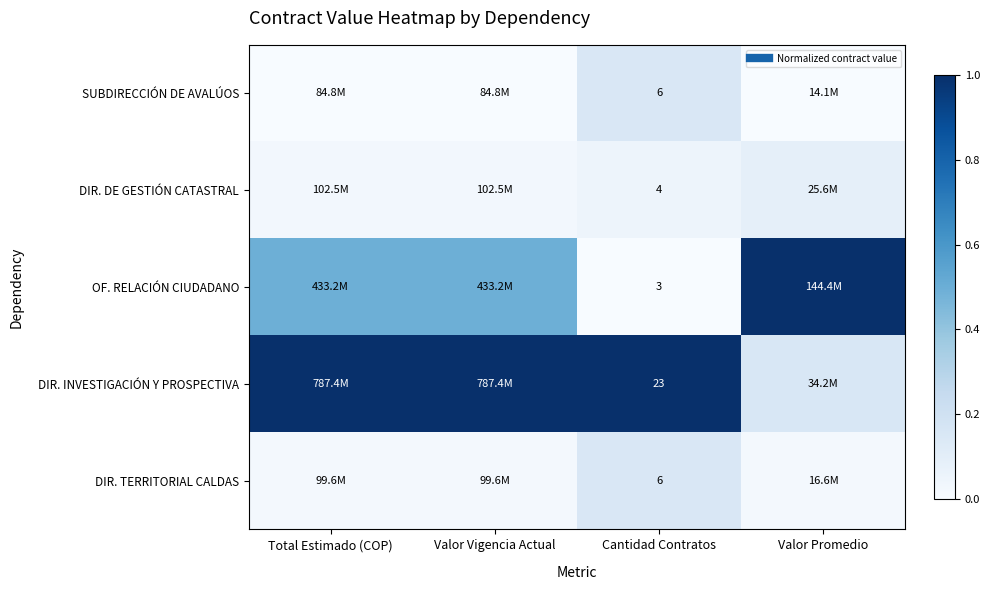

At Total Estimado (COP), list the series in order from largest to smallest.

DIR. INVESTIGACIÓN Y PROSPECTIVA, OF. RELACIÓN CIUDADANO, DIR. DE GESTIÓN CATASTRAL, DIR. TERRITORIAL CALDAS, SUBDIRECCIÓN DE AVALÚOS